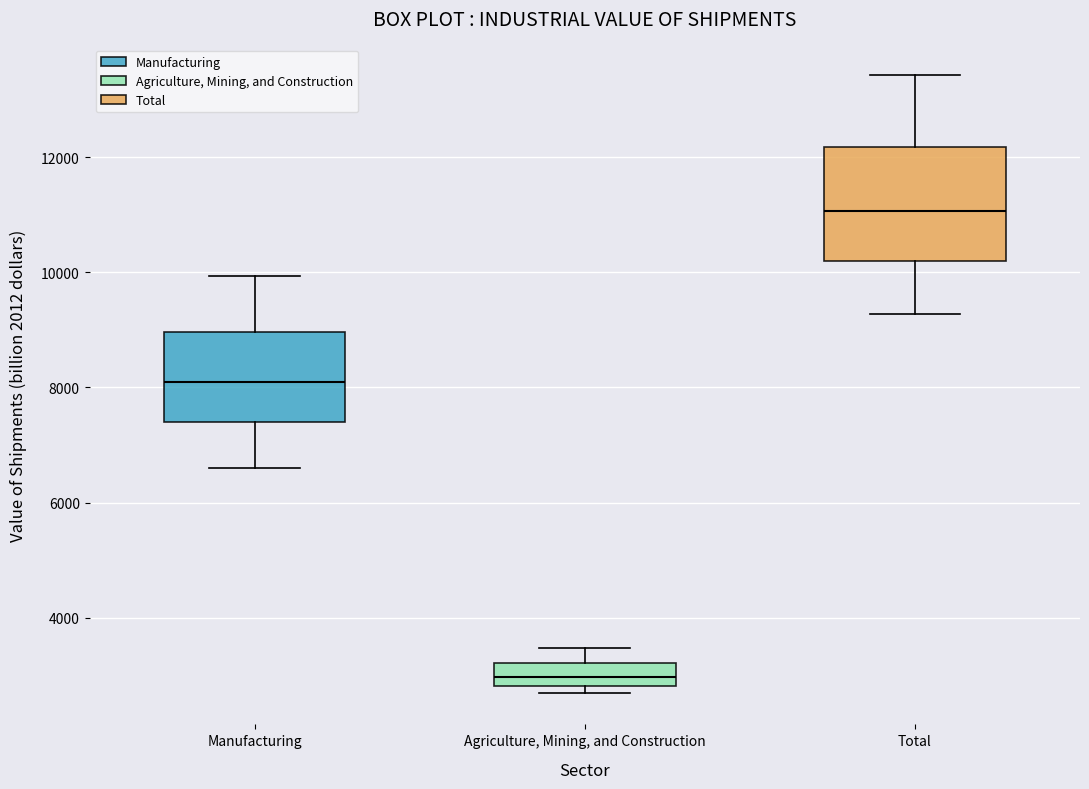

Reading left to right, read every box against the y-axis: the position of its median line, the range the box covers, and the ends of its whiskers. The values are not printed on the chart, so give them approximately, as read against the axis.

Manufacturing: median 8000, box 7400 to 9000, whiskers 6600 to 10000
Agriculture, Mining, and Construction: median 3000, box 2800 to 3200, whiskers 2600 to 3400
Total: median 11000, box 10200 to 12200, whiskers 9200 to 13400